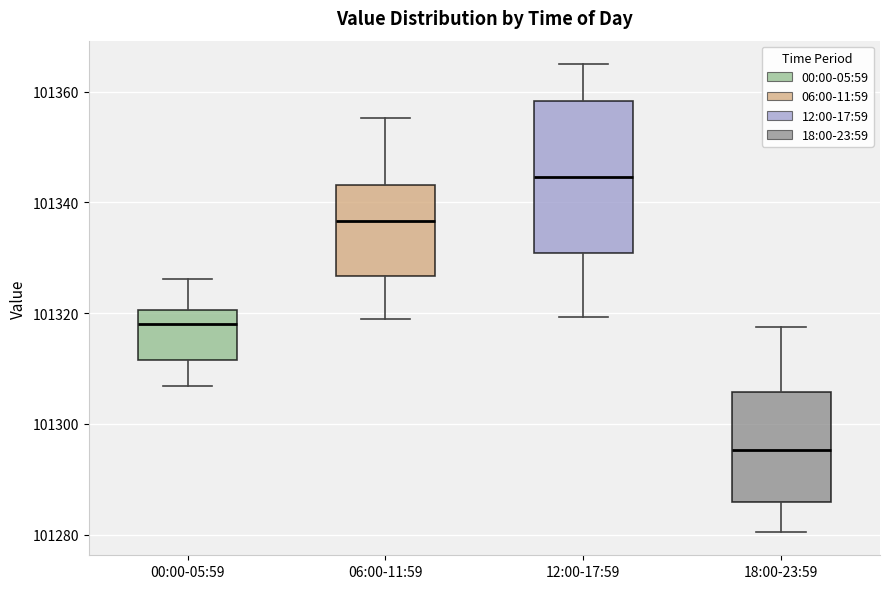

Which box has the lowest median line?

18:00-23:59